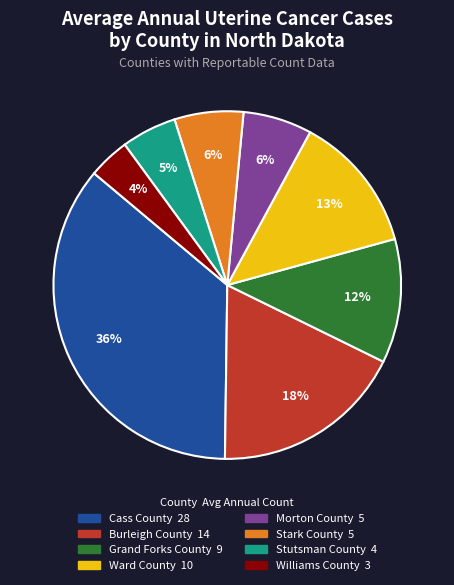

Which has a higher value, Williams County or Cass County?

Cass County